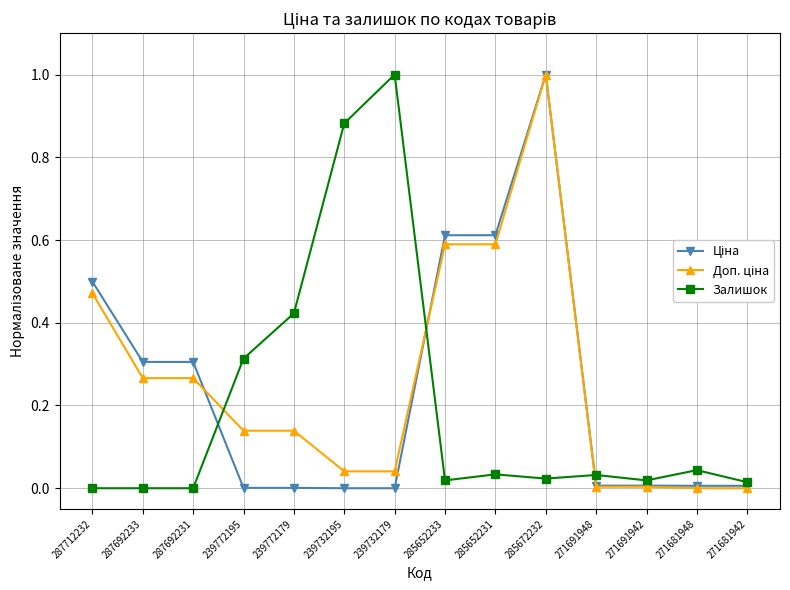

What position from the right is 285672232?

5